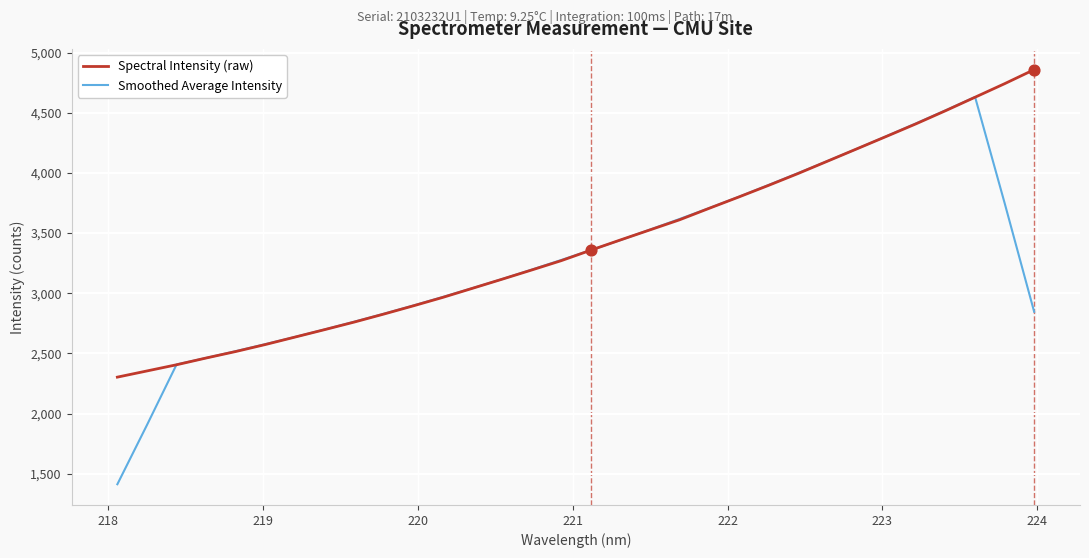

Which series has the largest range (max minus min)?

Smoothed Average Intensity